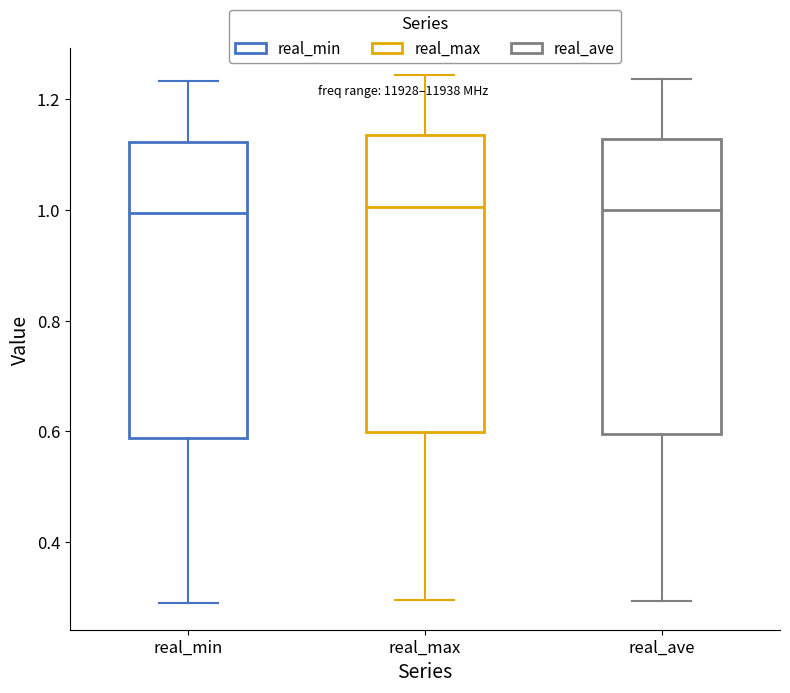

Where is the upper edge of the box for real_max on the y-axis? The values are not printed on the chart, so give them approximately, as read against the axis.

1.14